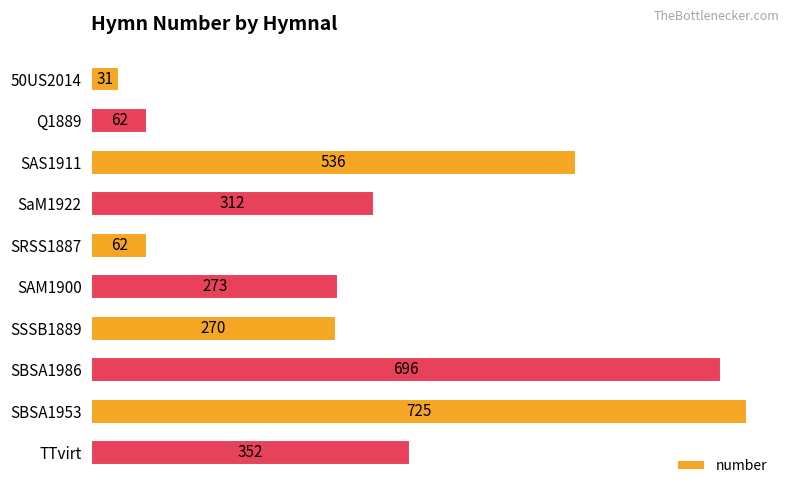

Is it true that the value at SRSS1887 is 106?

False